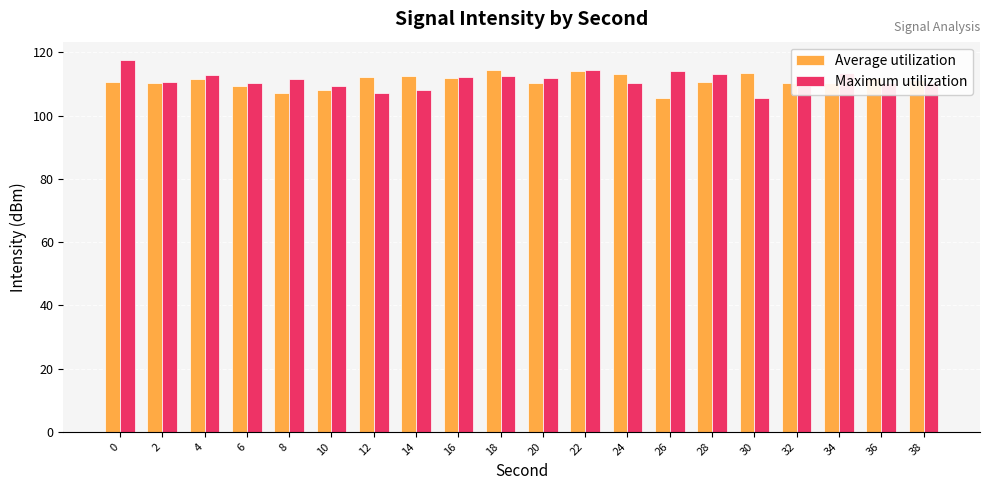

Rank the series at 26 from lowest to highest value.

Average utilization, Maximum utilization